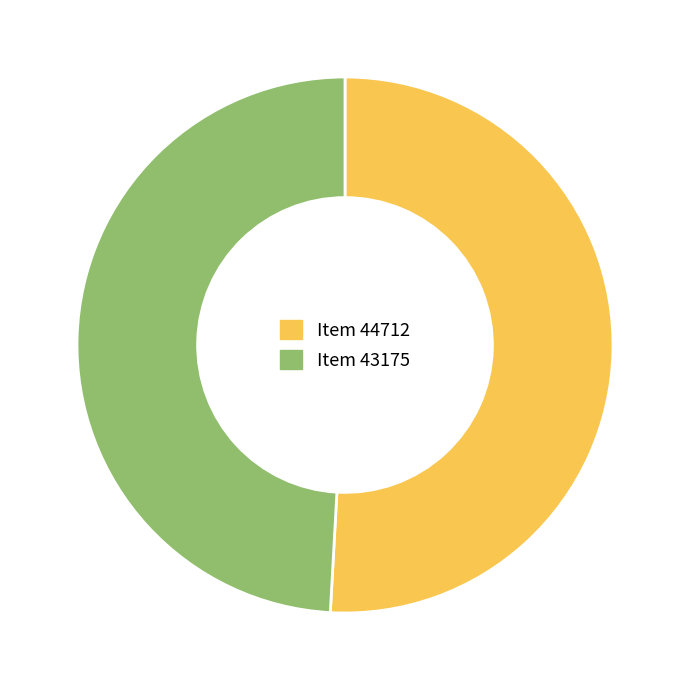

How many segments does this pie chart have?

2